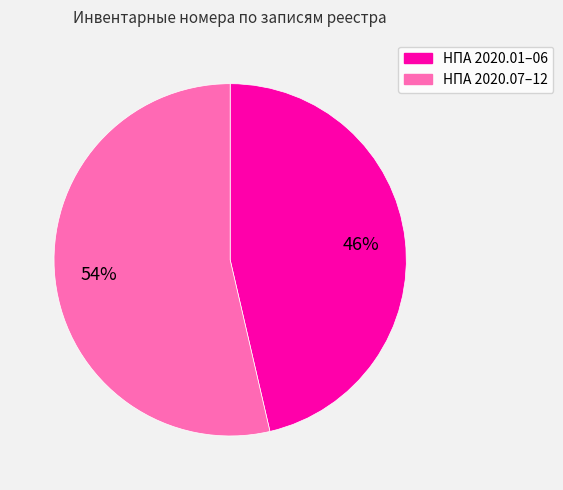

To the nearest percent, what is the average slice percentage?

50%